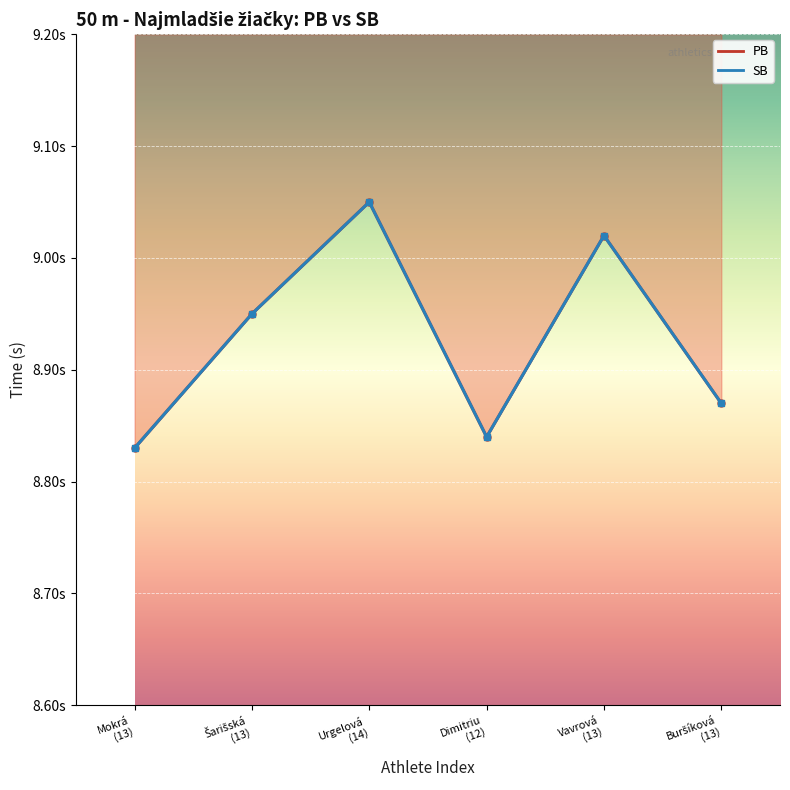

What is the maximum value for SB?

9.1